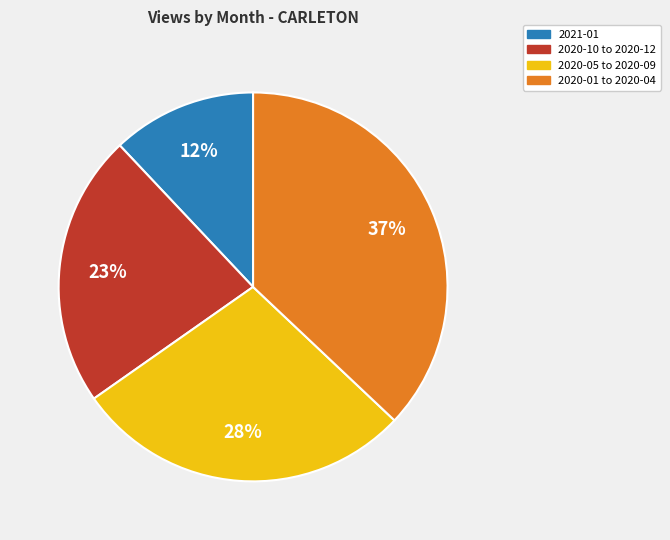

To the nearest percent, what is the difference between the largest and smallest slice percentages?

25%